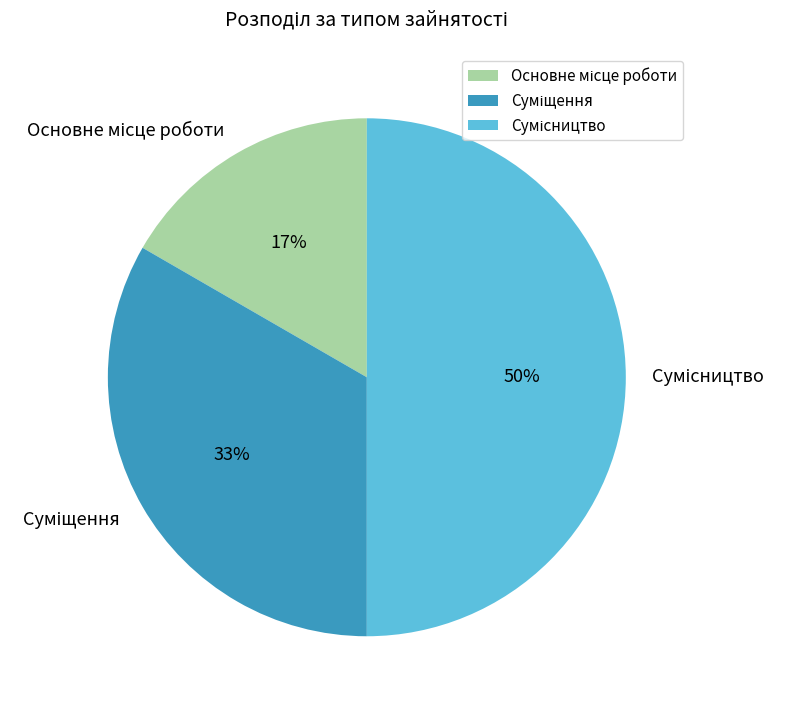

To the nearest percent, what is the average slice percentage?

33%